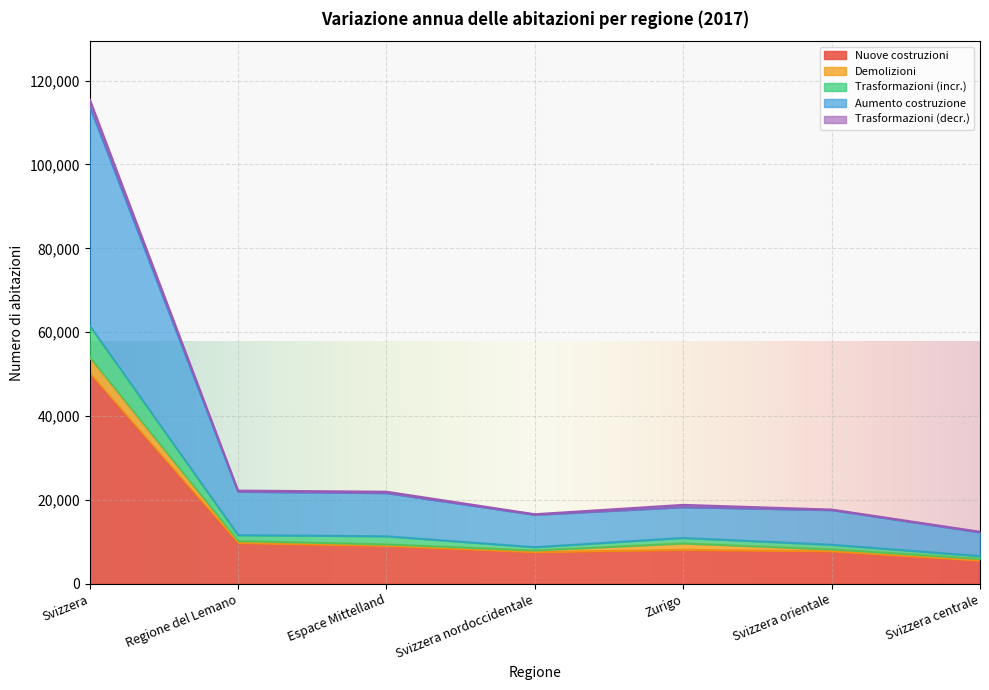

What is the spread (max minus min) of values at Espace Mittelland?

12904